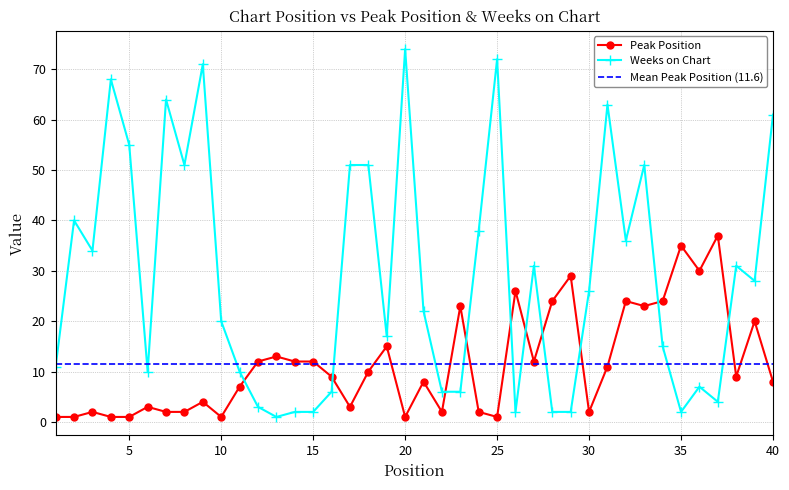

Reading left to right, transcribe all the data shown in this chart.

Peak Position: 1=1	2=1	3=2	4=1	5=1	6=3	7=2	8=2	9=4	10=1	11=7	12=12	13=13	14=12	15=12	16=9	17=3	18=10	19=15	20=1	21=8	22=2	23=23	24=2	25=1	26=26	27=12	28=24	29=29	30=2	31=11	32=24	33=23	34=24	35=35	36=30	37=37	38=9	39=20	40=8
Weeks on Chart: 1=11	2=40	3=34	4=68	5=55	6=10	7=64	8=51	9=71	10=20	11=10	12=3	13=1	14=2	15=2	16=6	17=51	18=51	19=17	20=74	21=22	22=6	23=6	24=38	25=72	26=2	27=31	28=2	29=2	30=26	31=63	32=36	33=51	34=15	35=2	36=7	37=4	38=31	39=28	40=61